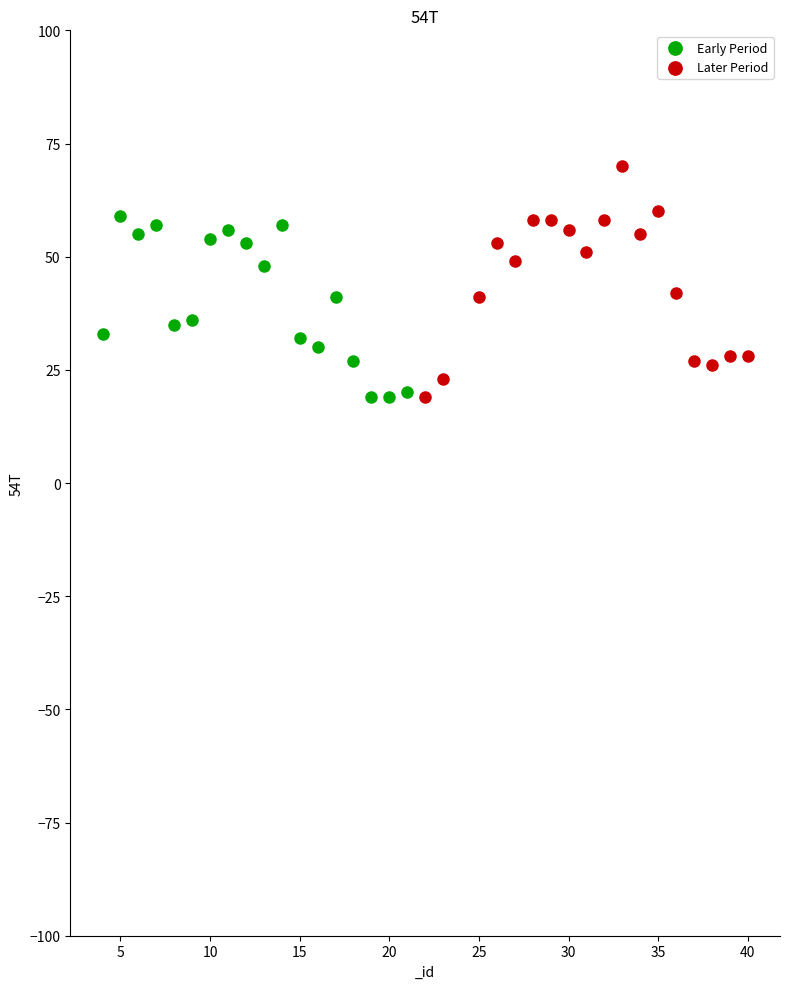

Which series contains the highest Y value?

Later Period